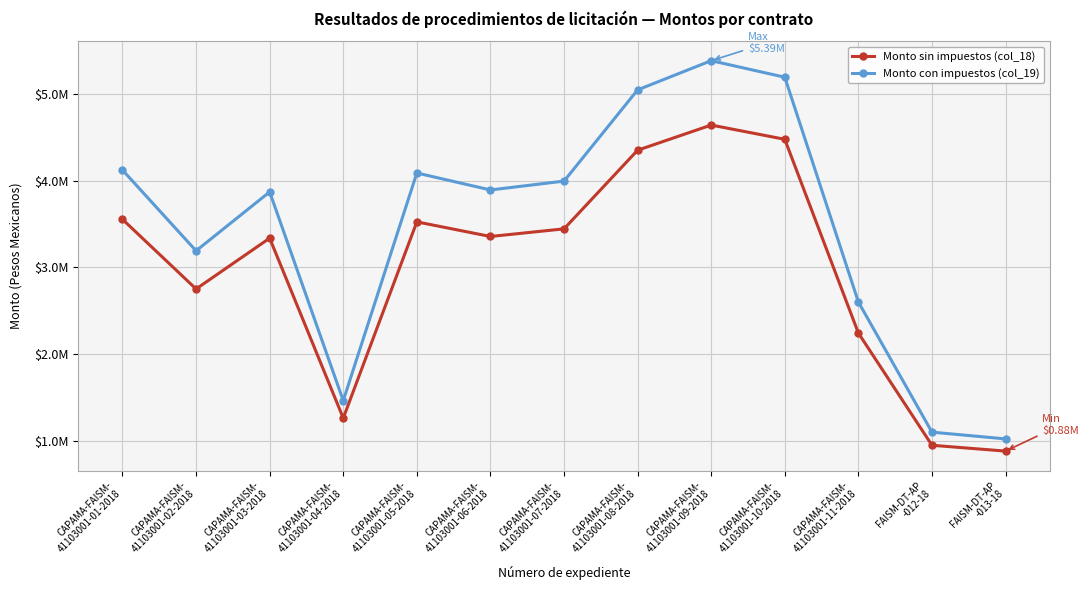

Reading left to right, transcribe all the data shown in this chart.

Monto sin impuestos (col_18): 3555911.1	2751916.9	3338362.1	1260612.0	3526577.3	3357740.7	3445905.5	4353747.2	4644293.4	4479676.7	2242713.5	947289.8	880015.7
Monto con impuestos (col_19): 4124856.9	3192223.6	3872500.0	1462309.9	4090829.7	3894979.3	3997250.4	5050346.7	5387380.3	5196425.0	2601547.7	1098856.2	1020818.2